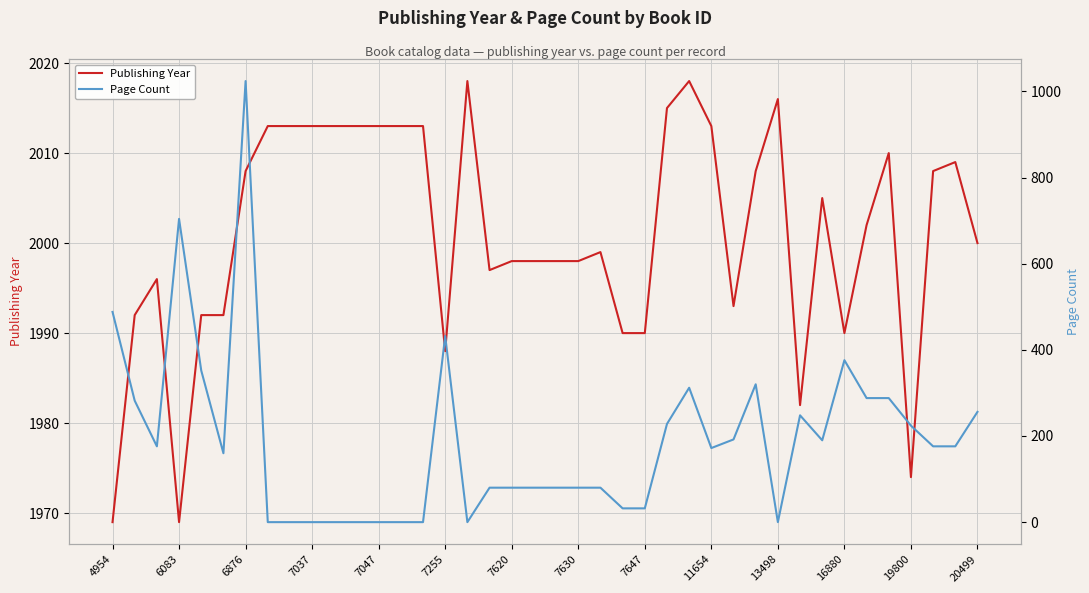

What are all the series names shown in the legend?

Publishing Year, Page Count